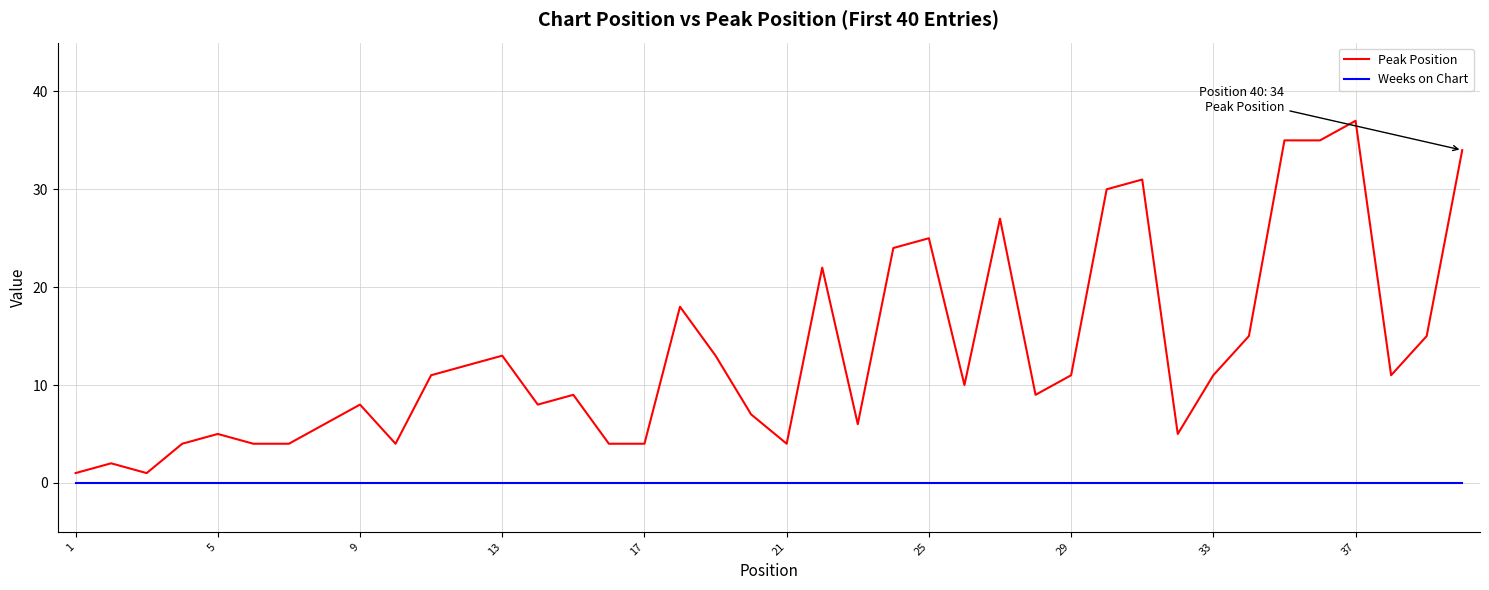

Which series has the largest total across all categories?

Peak Position